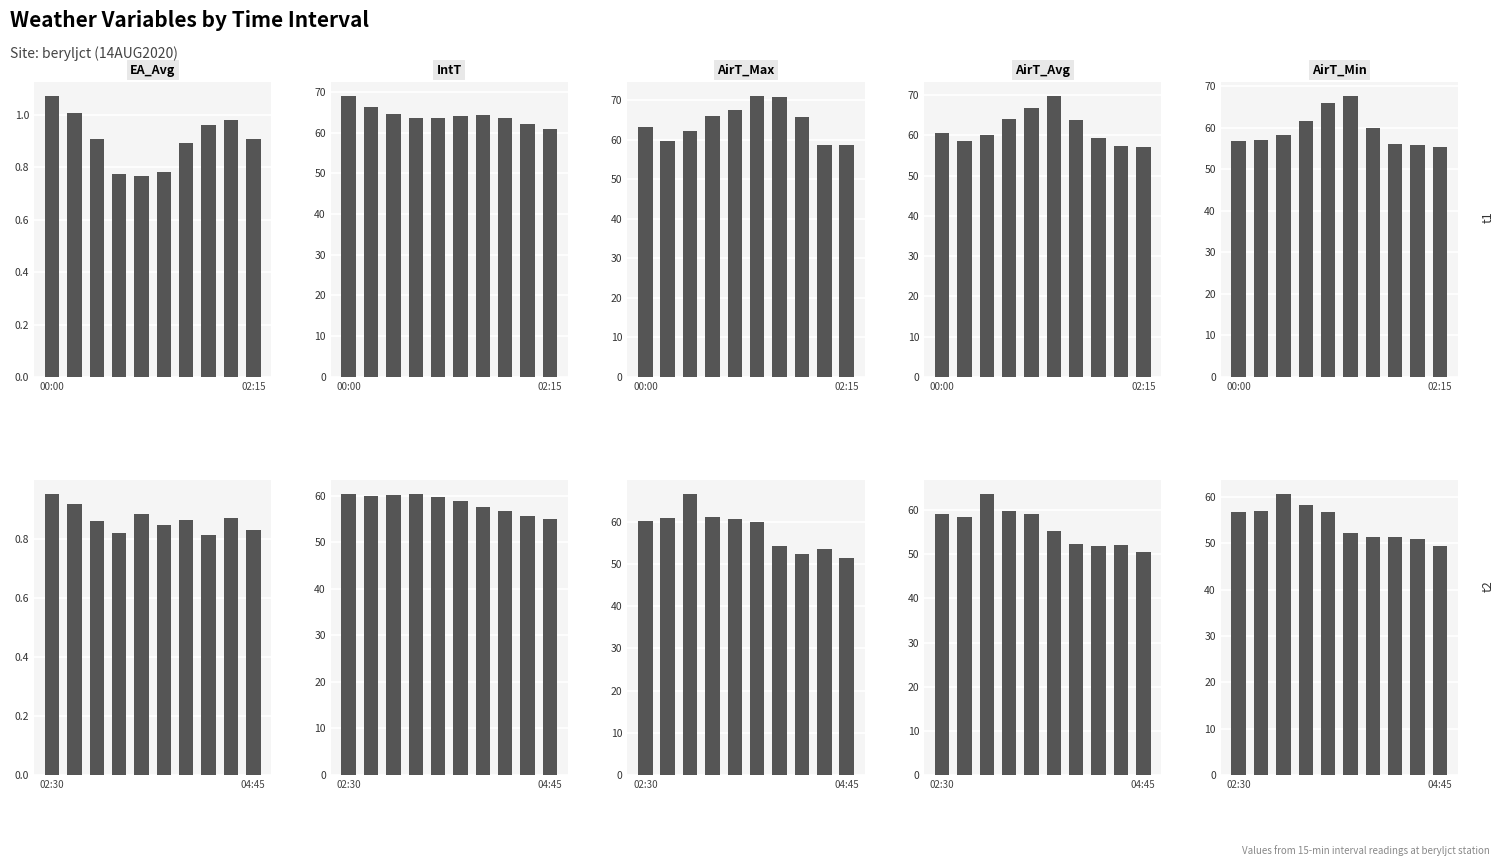

At how many categories does at least one series exceed 5?

10